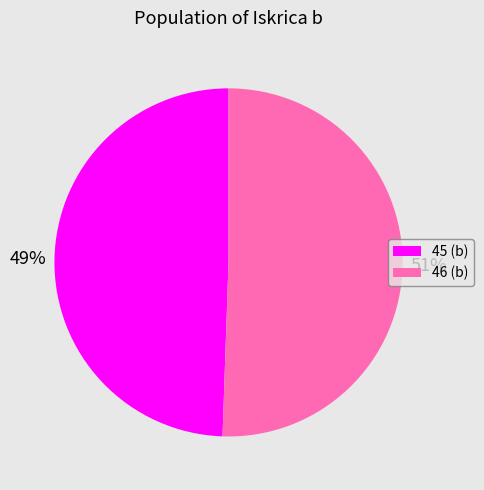

Do 46 and 45 together represent more than half of the pie?

Yes